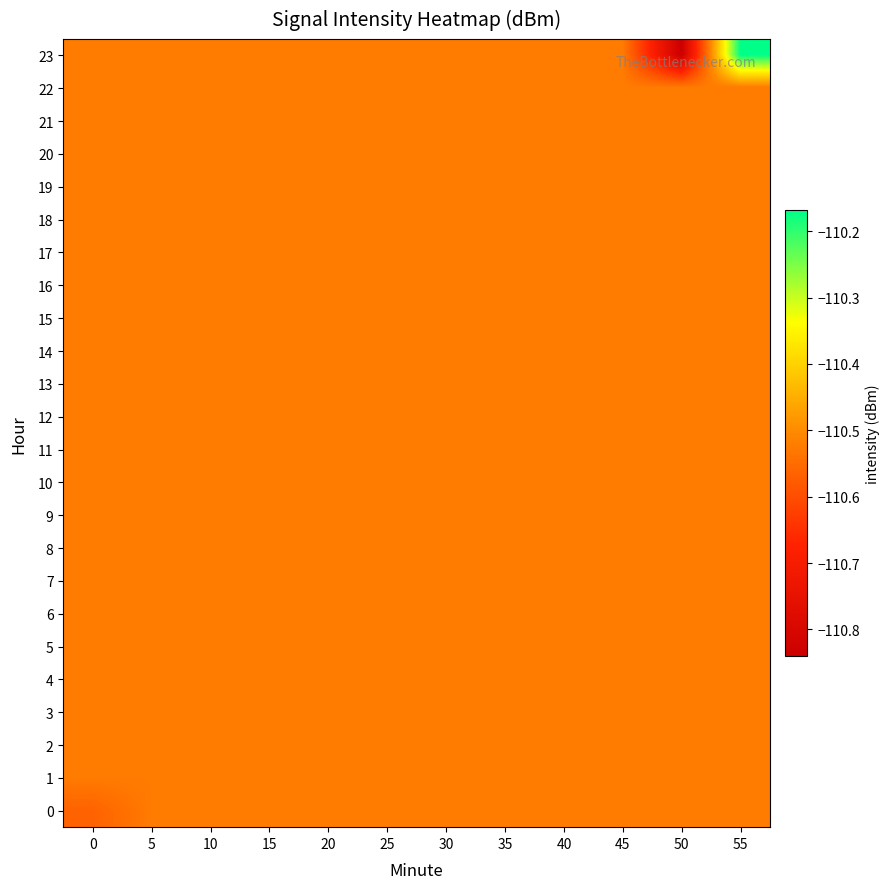

Which label corresponds to the smallest value in the chart?

50